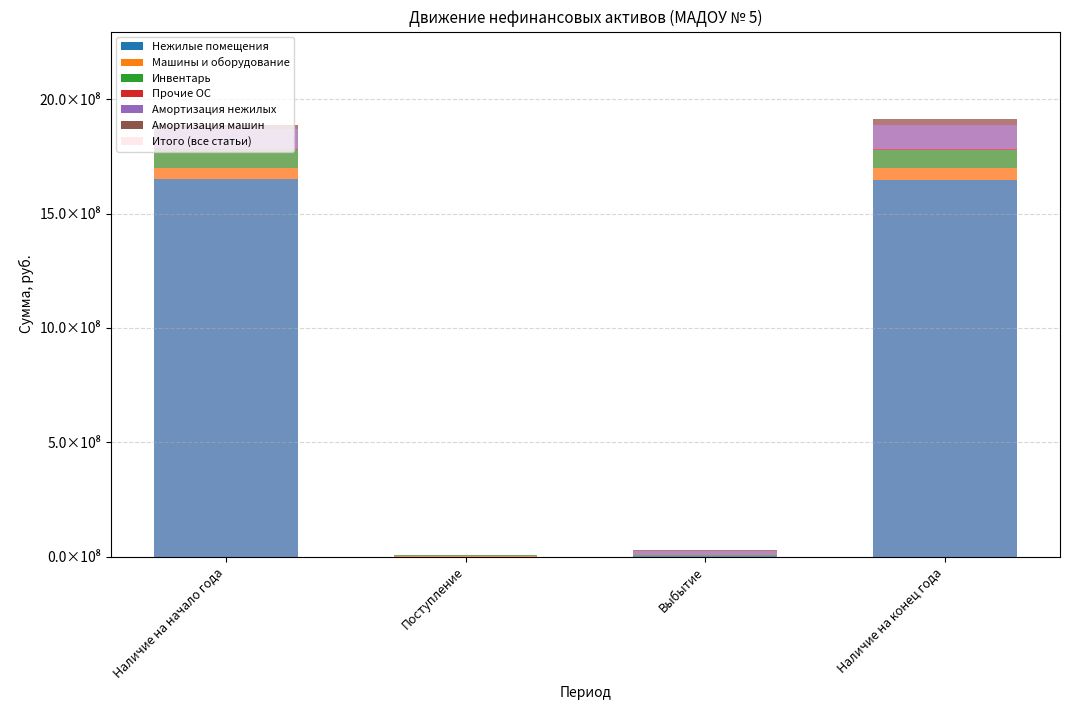

How many values in Нежилые помещения are above zero?

3